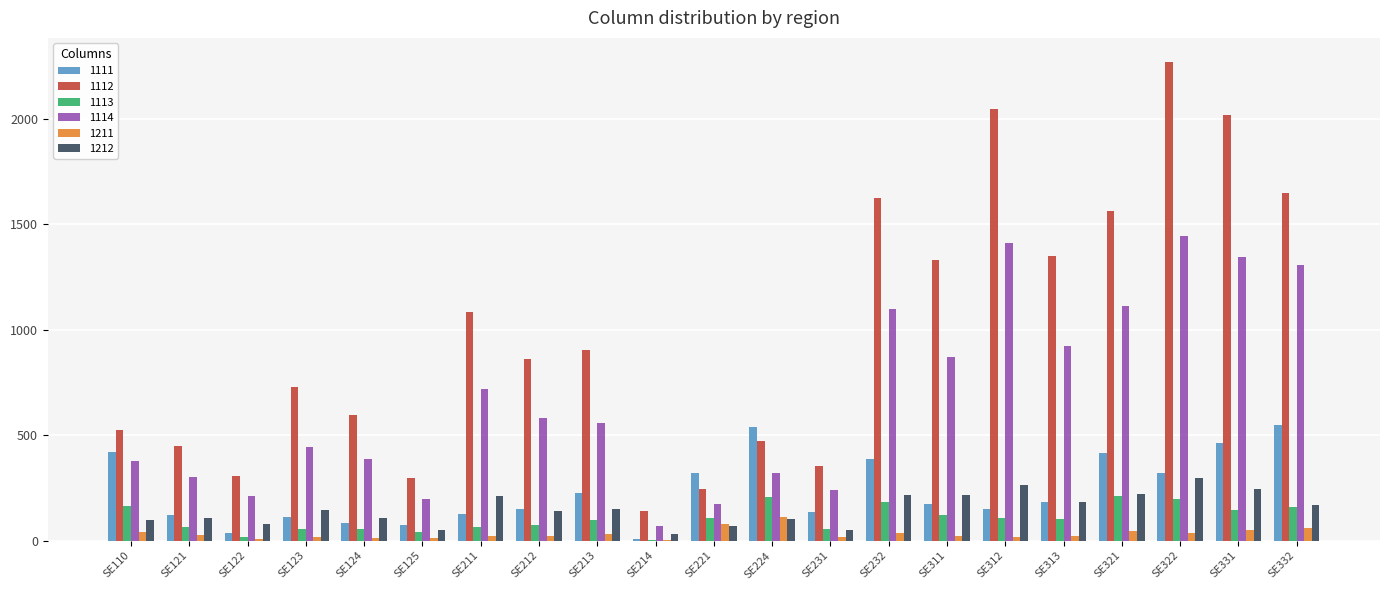

The value of 1111 at SE332 is 854.7. True or false?

False